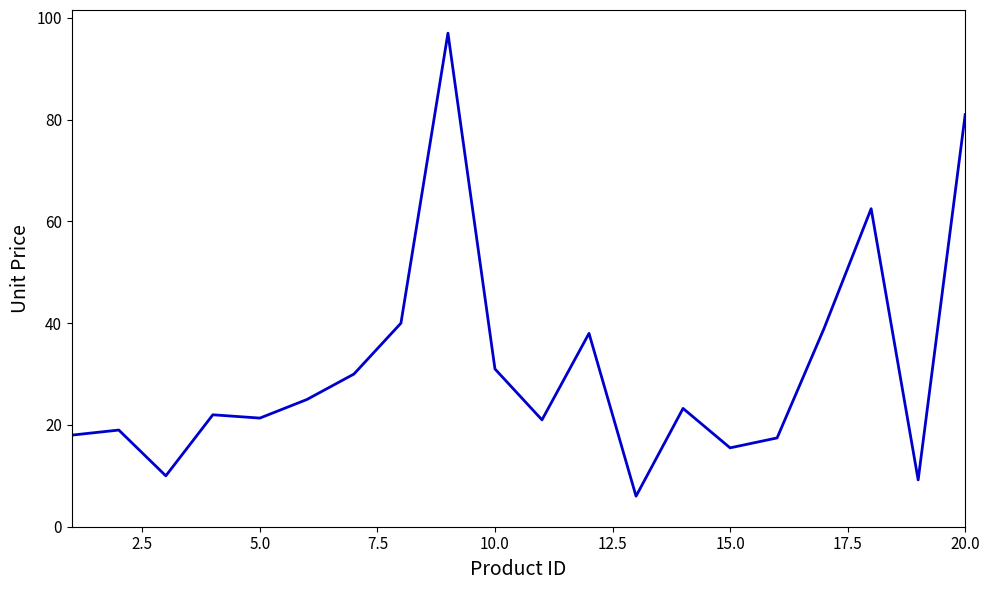

True or false: there are more than 2 points higher than both neighbors.

True